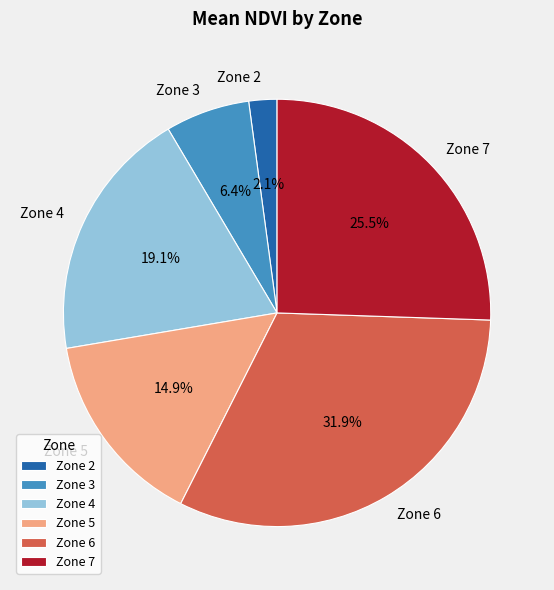

Which slice is the largest?

Zone 6